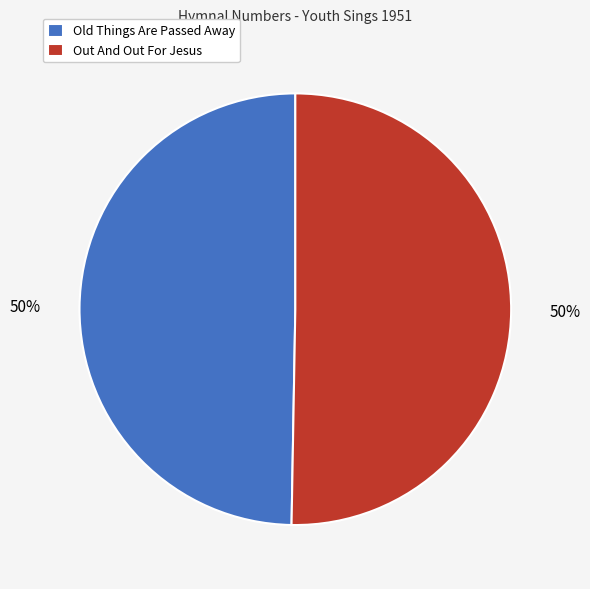

What percentage is the Out And Out For Jesus slice, to the nearest percent?

50%